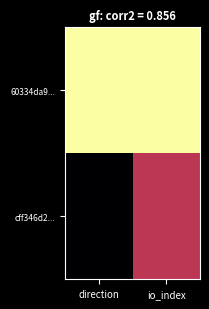

What is the spread (max minus min) of values at io_index?

1